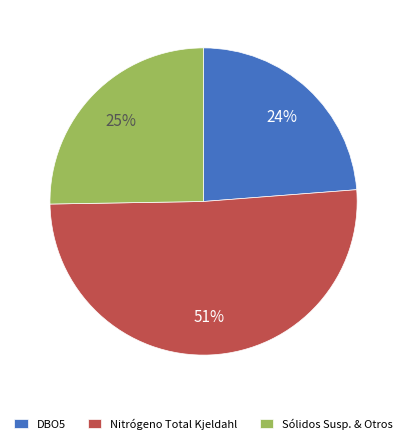

True or false: Nitrógeno Total Kjeldahl accounts for 60% of the total.

False